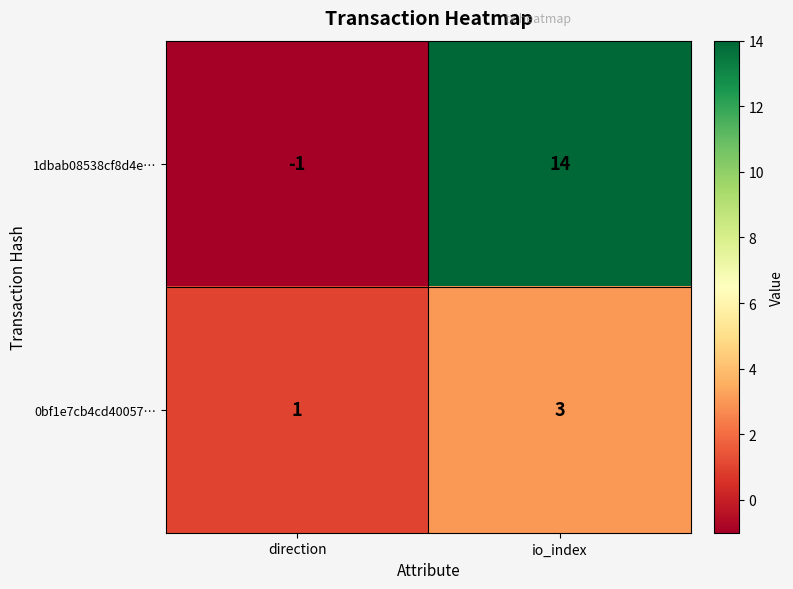

At direction, list the series in order from largest to smallest.

0bf1e7cb4cd40057…, 1dbab08538cf8d4e…